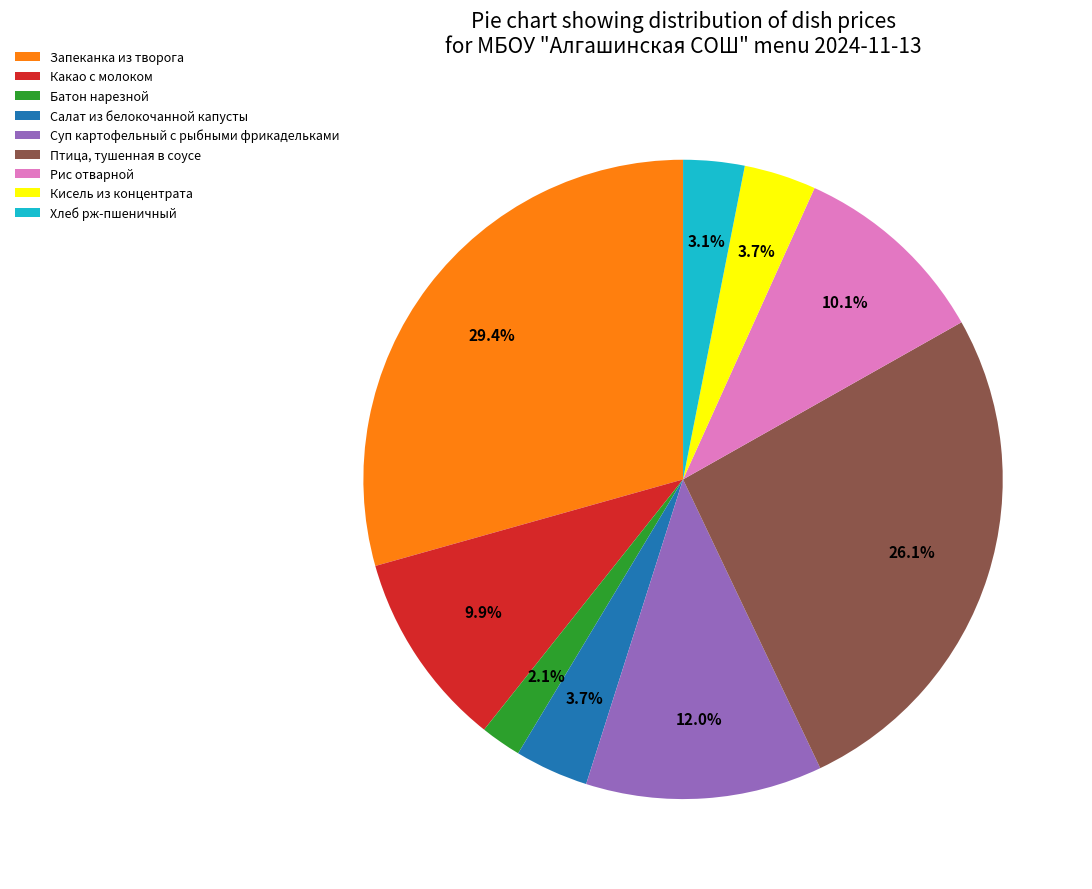

How many slices are in this pie chart?

9